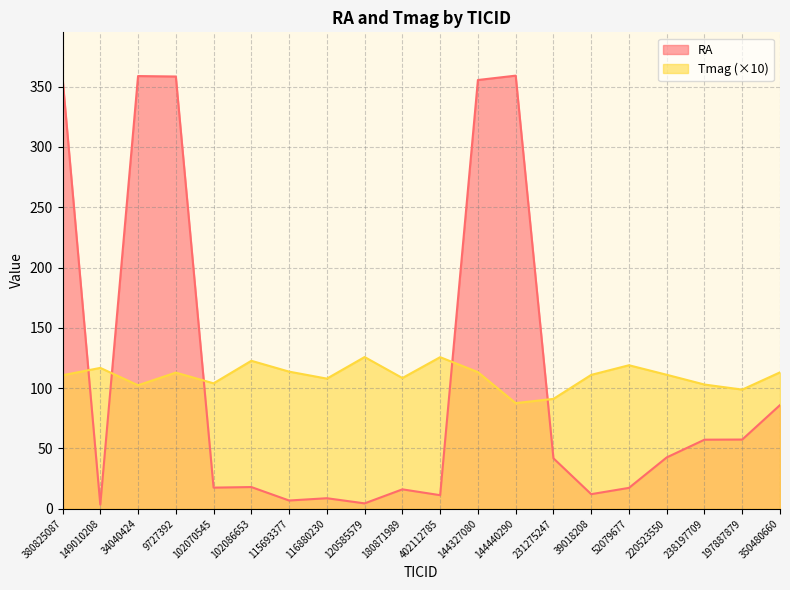

Read the RA value at 52079677.

17.3